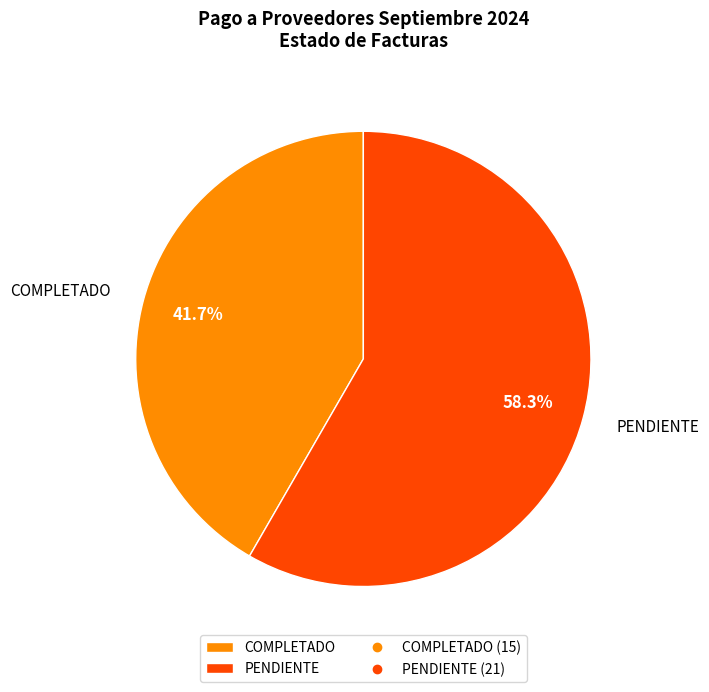

What is the majority slice?

PENDIENTE